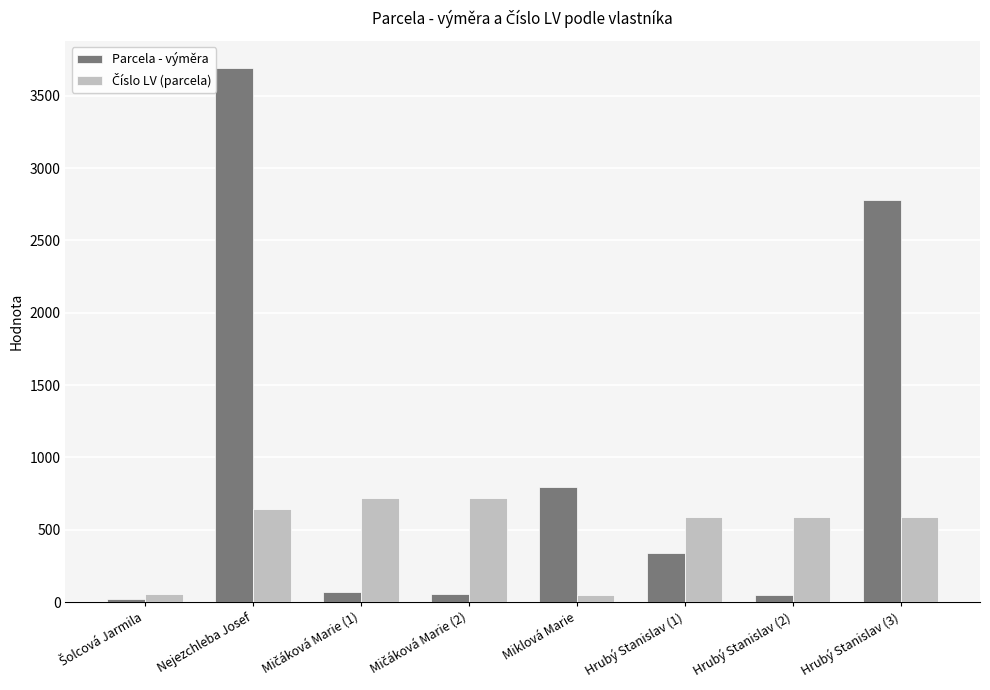

What is the difference between the maximum and minimum values in the Parcela - výměra series?

3672